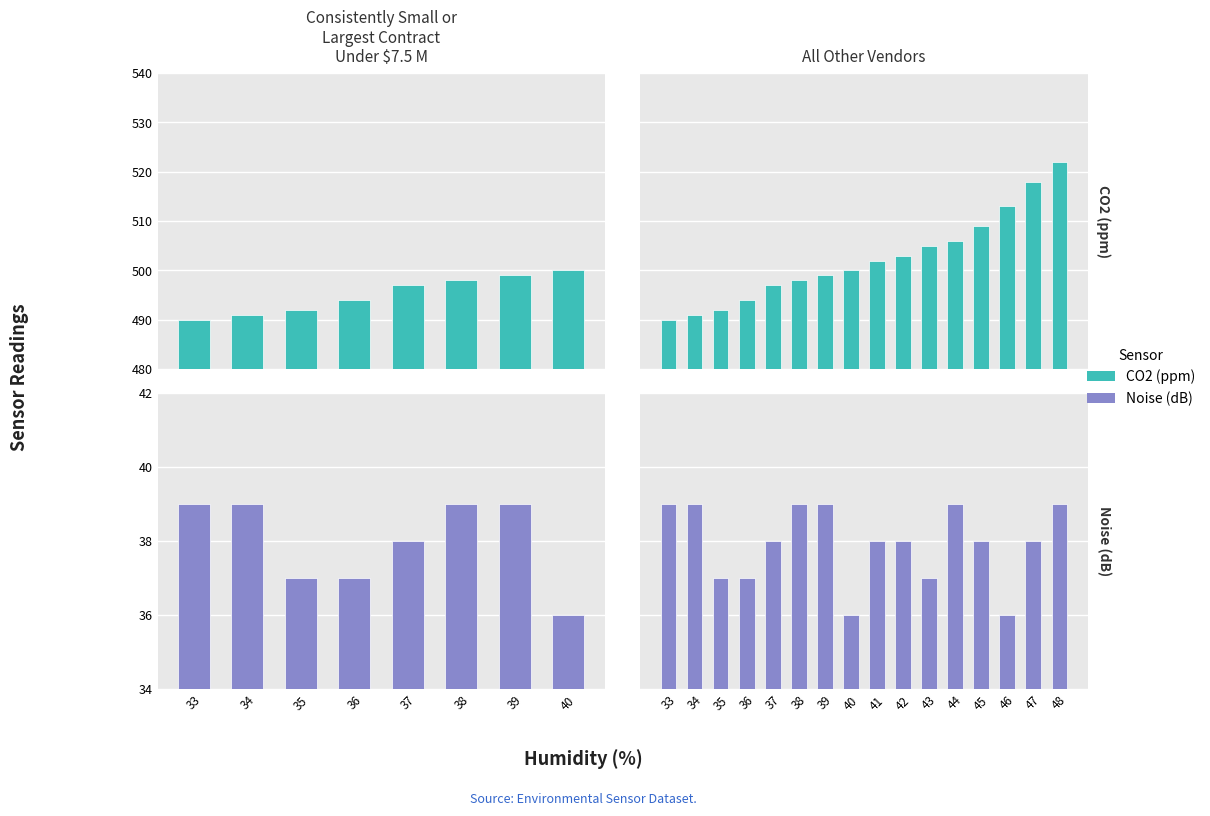

The Noise series shows 16 at 34. True or false?

False